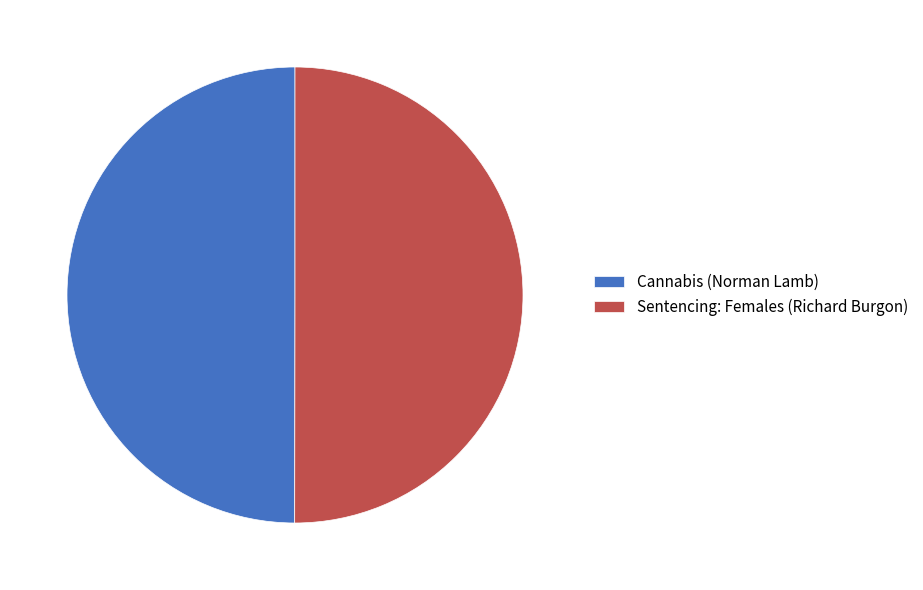

The Sentencing: Females (Richard Burgon) slice represents 50% of the pie. True or false?

True